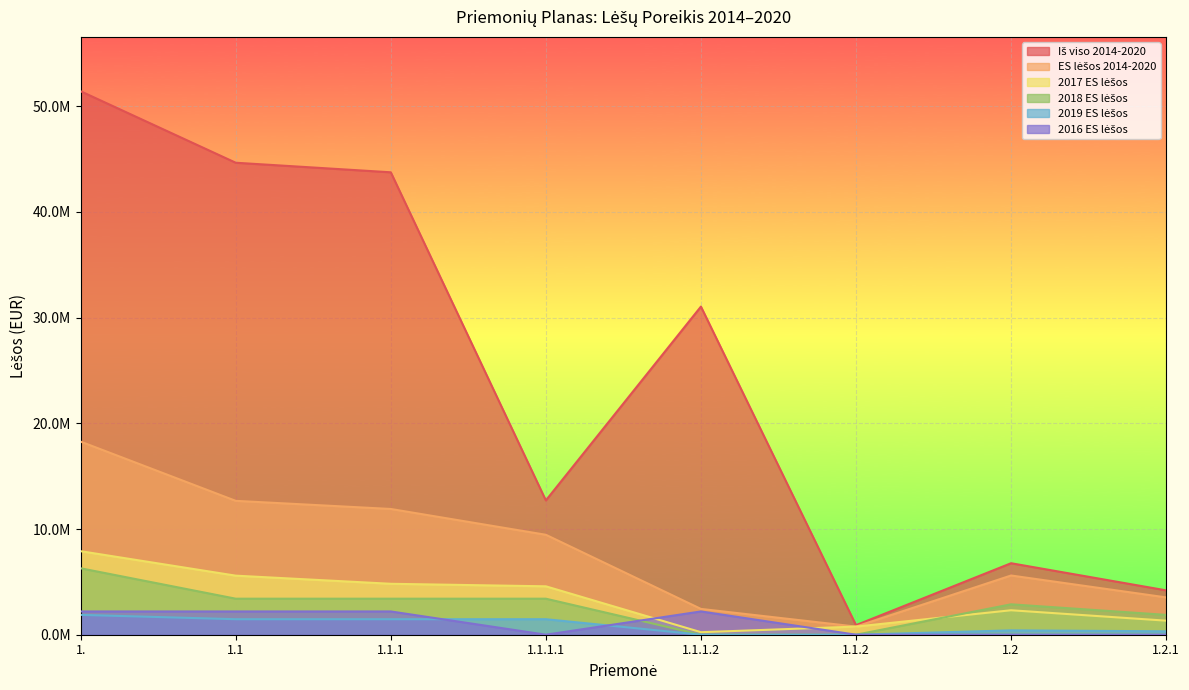

What is the label of the 4th point from the right?

1.1.1.2